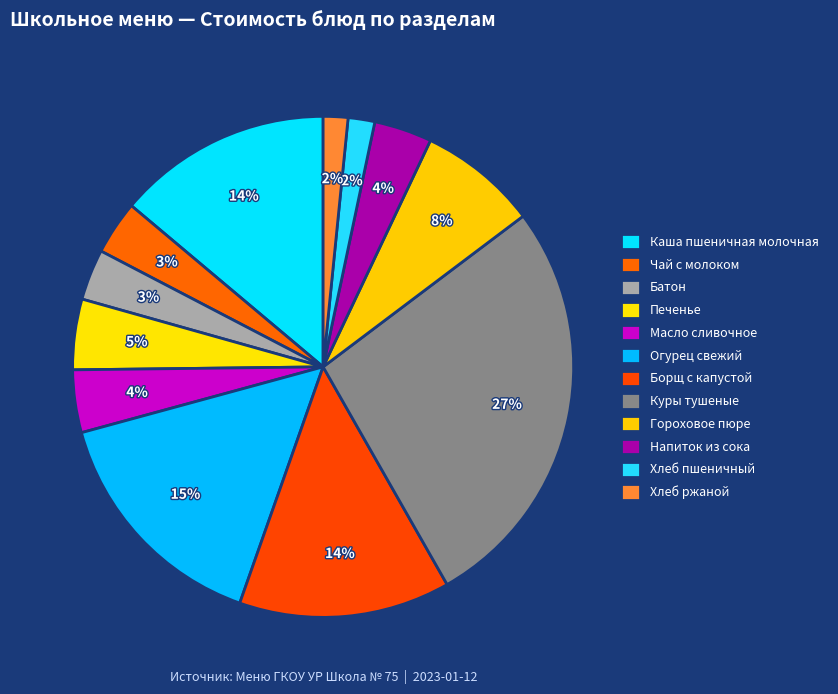

Does Куры тушеные represent more than half of the total?

No